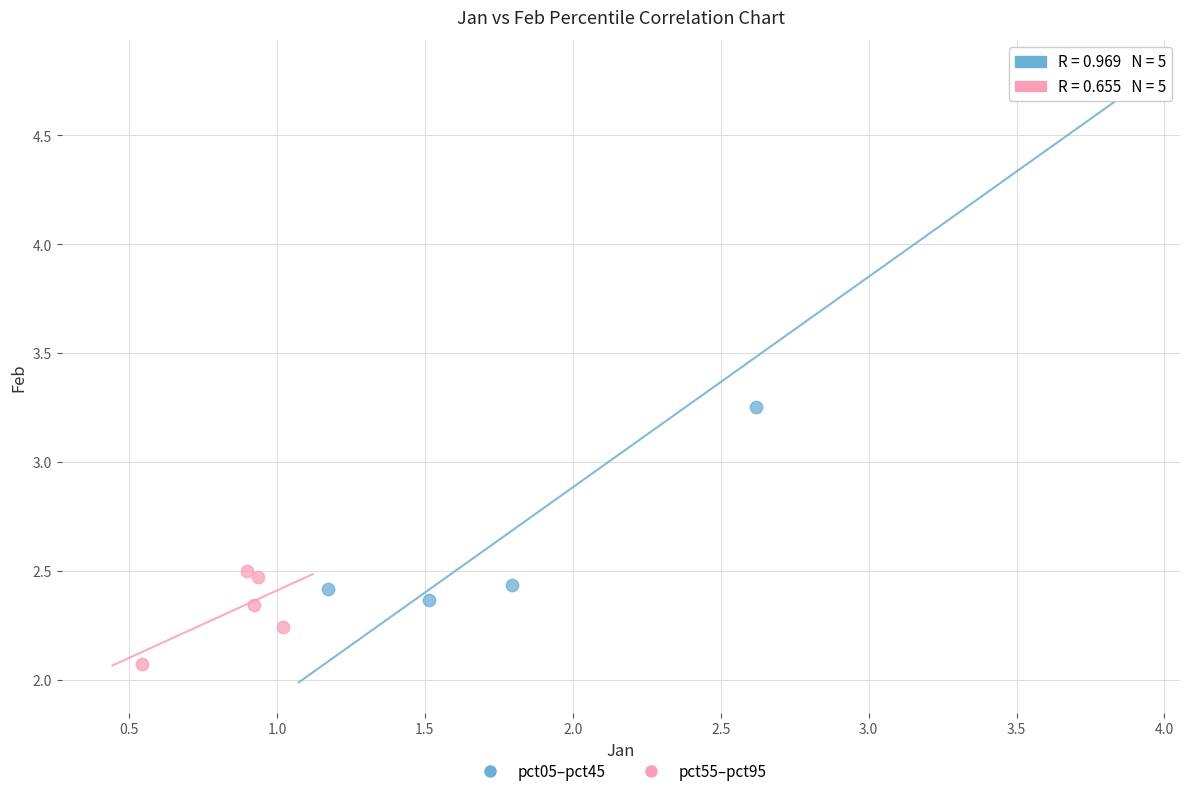

Which series has the largest Y range (max minus min)?

pct05–pct45